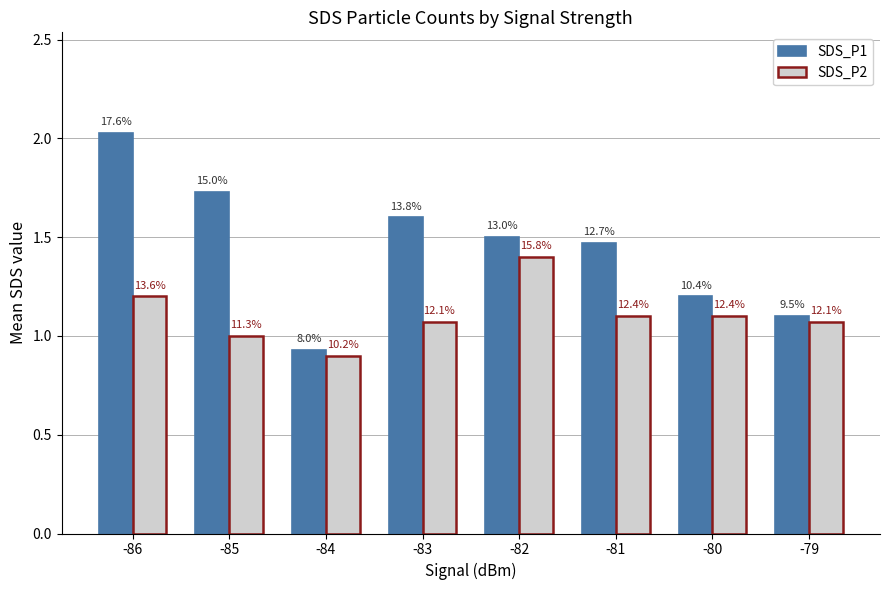

At how many categories does at least one series exceed 0?

8